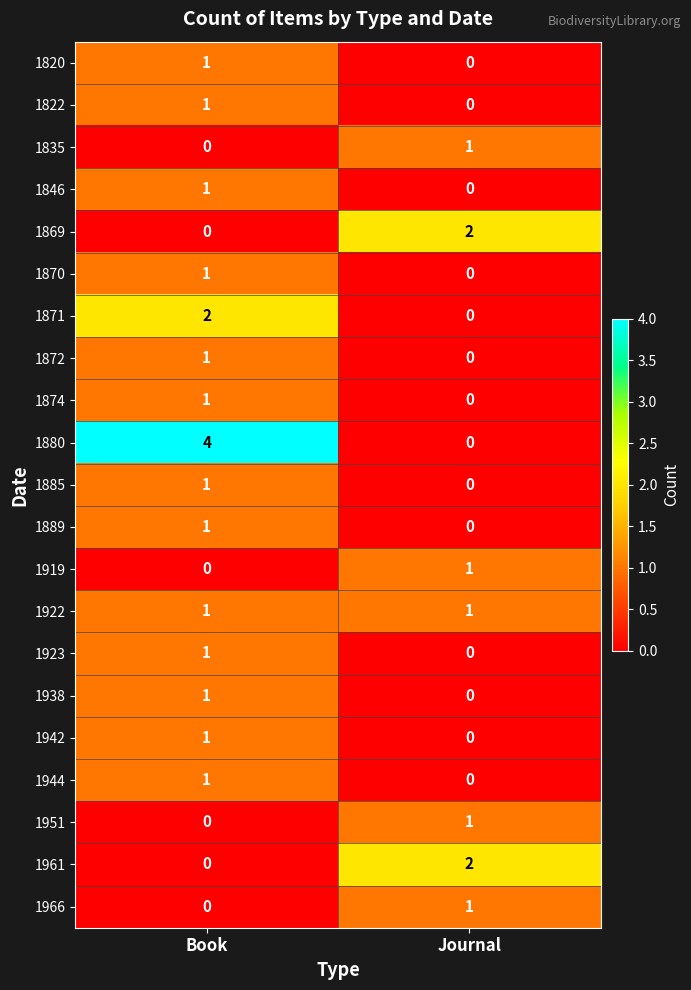

Which category has the highest value across all series?

Book